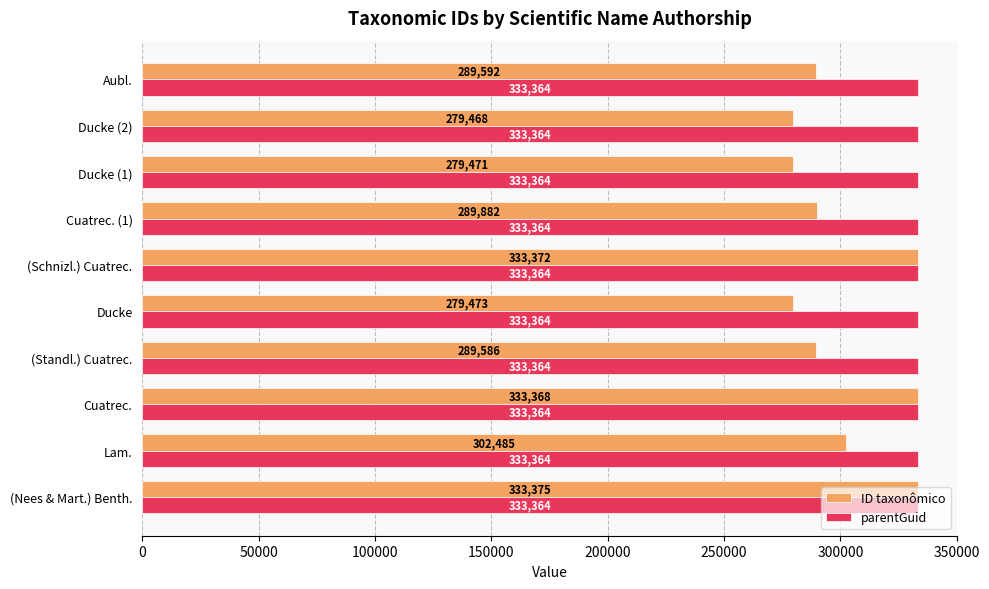

At which label does ID taxonômico reach its minimum?

Ducke (2)